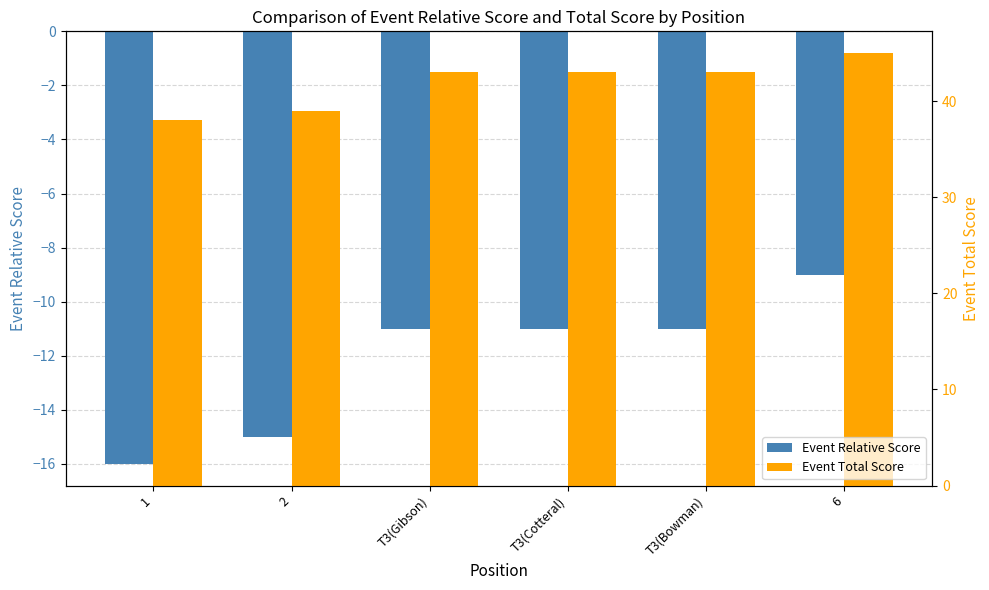

Rank the series by their average value, from lowest to highest.

Event Relative Score, Event Total Score